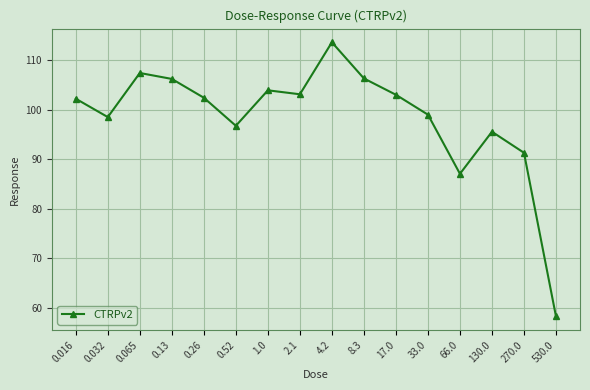

Which label corresponds to the smallest value in the chart?

530.0